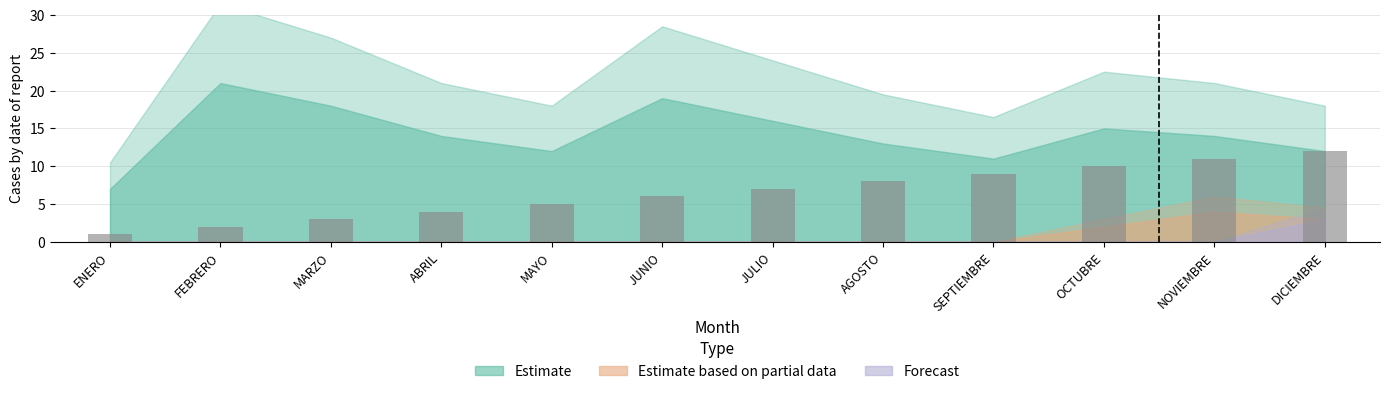

What is the difference between the values at AGOSTO and MAYO?

3